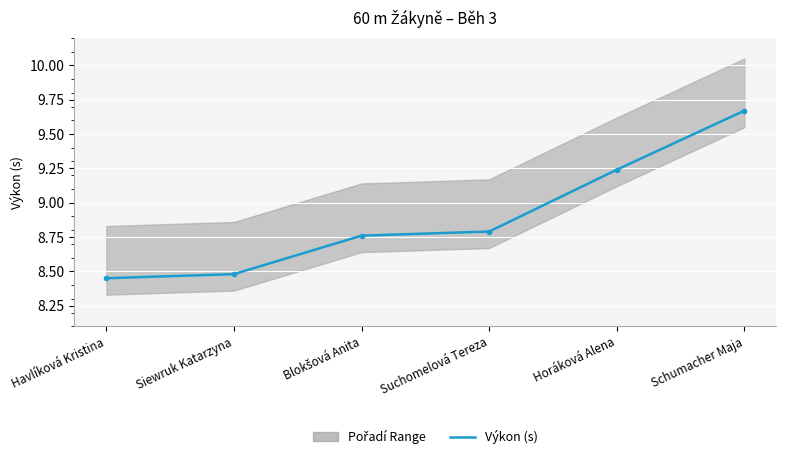

Count the values in the range 8 to 9.

4